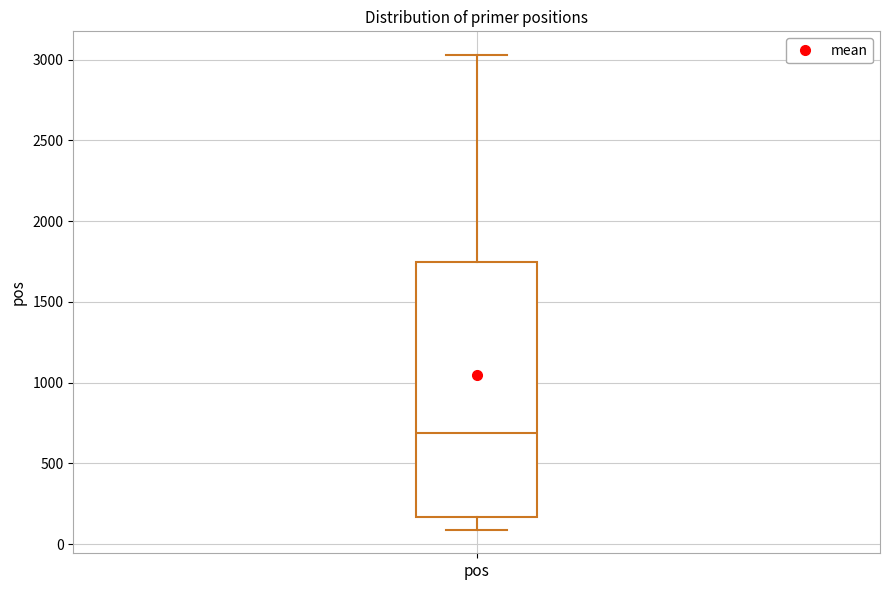

Read this box plot against the y-axis: the position of the median line, the range covered by the box, and the ends of both whiskers. The values are not printed on the chart, so give them approximately, as read against the axis.

median 700, box 150 to 1750, whiskers 100 to 3050